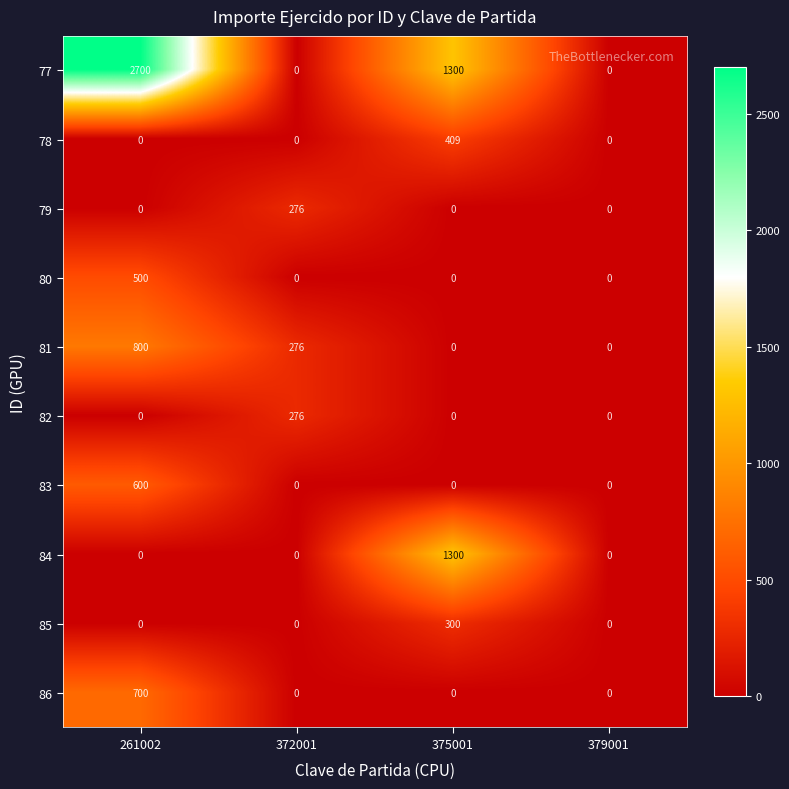

How many categories are shown in the chart?

4